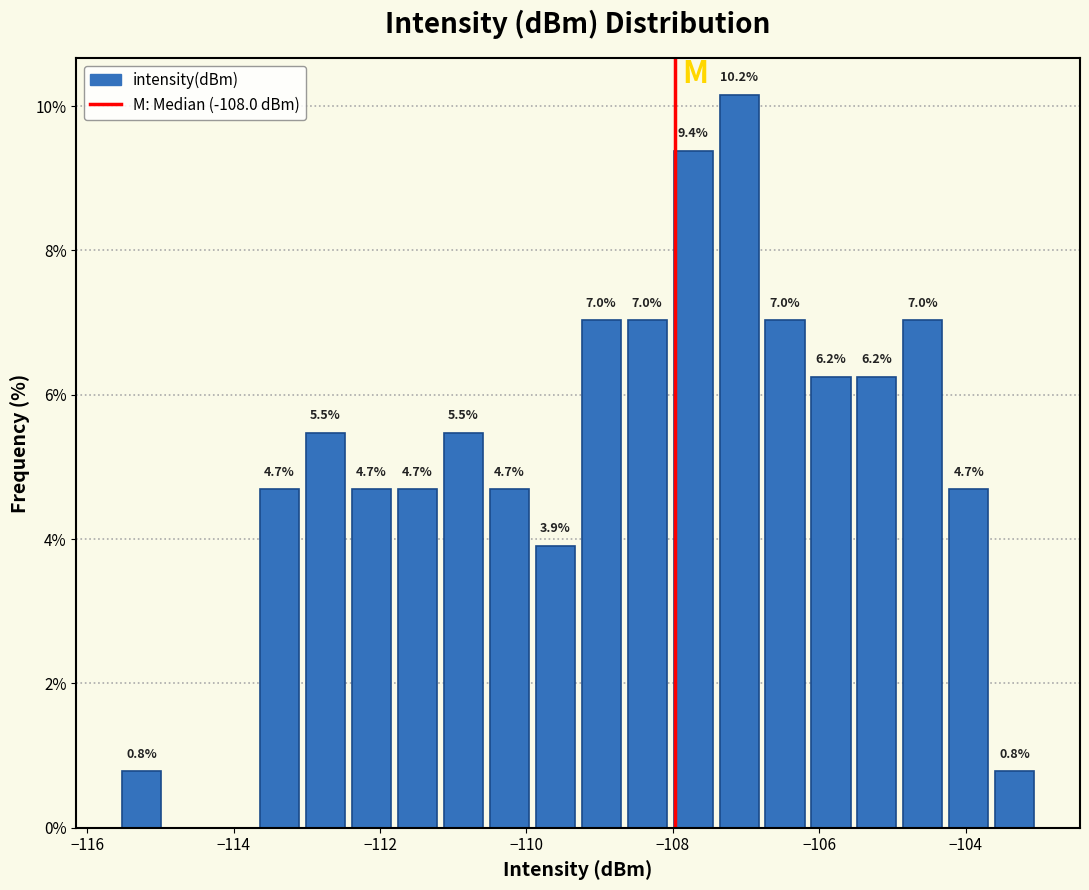

Around what value on the x-axis is the tallest bar? Give the approximate position of its centre, as read against the axis.

-107.0